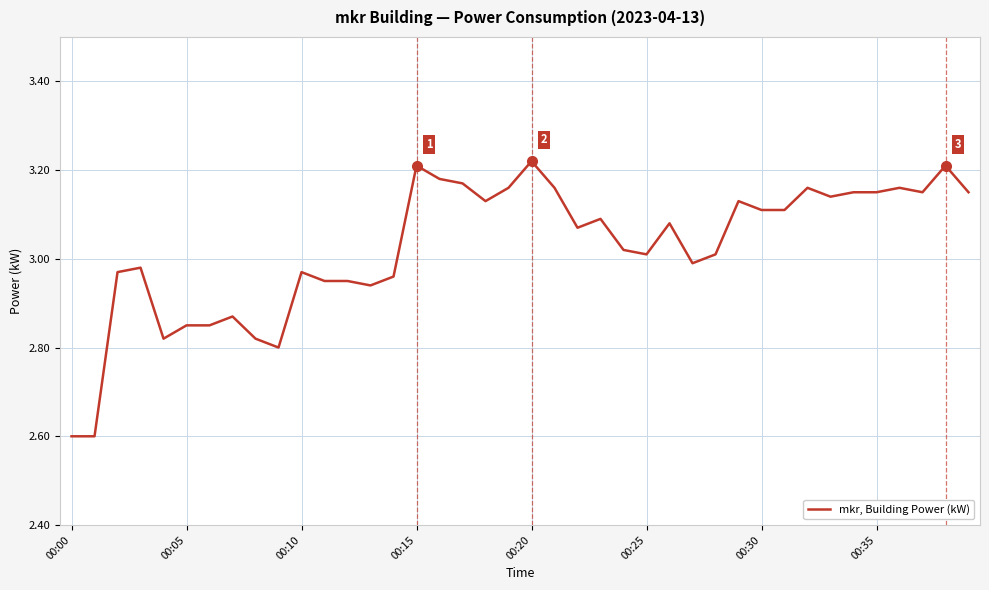

What is the minimum value shown in the chart?

2.6